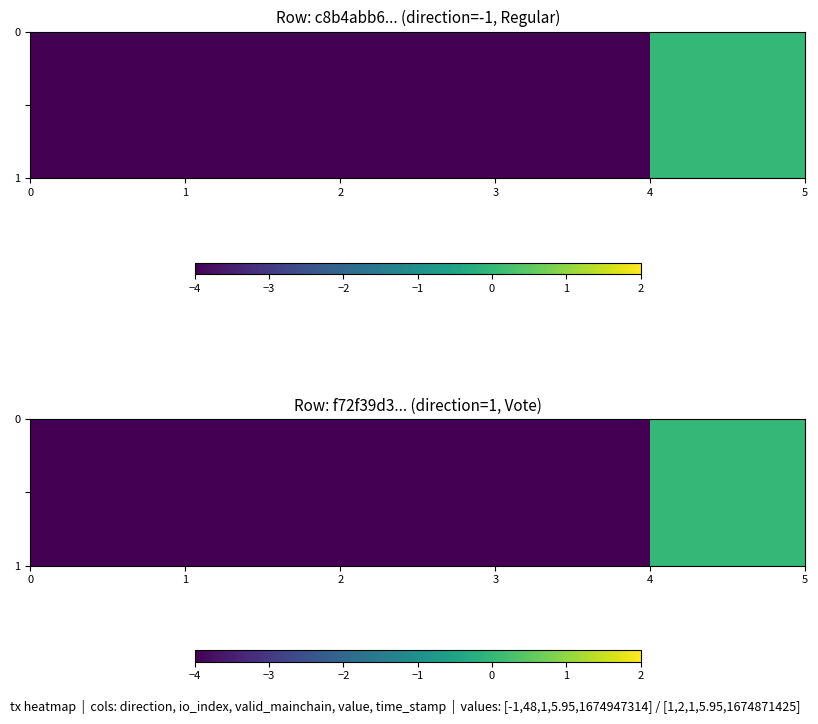

What is the sum of all values?

-16.0